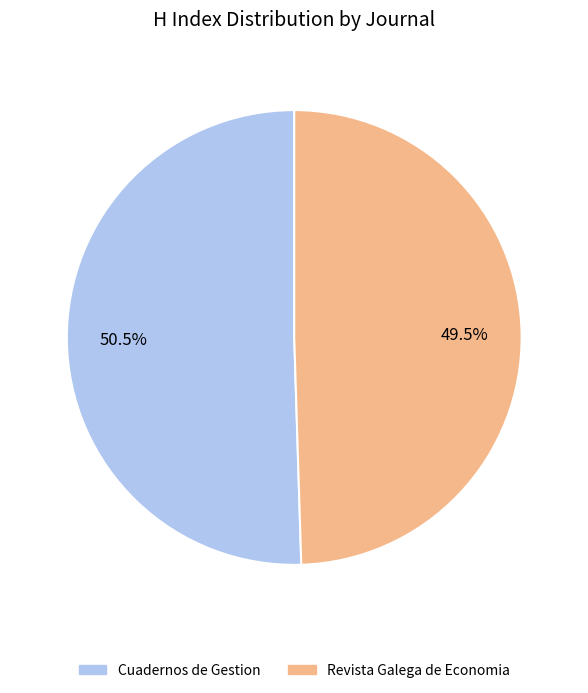

Approximately how many times larger is the value at Cuadernos de Gestion compared to Revista Galega de Economia?

1.0